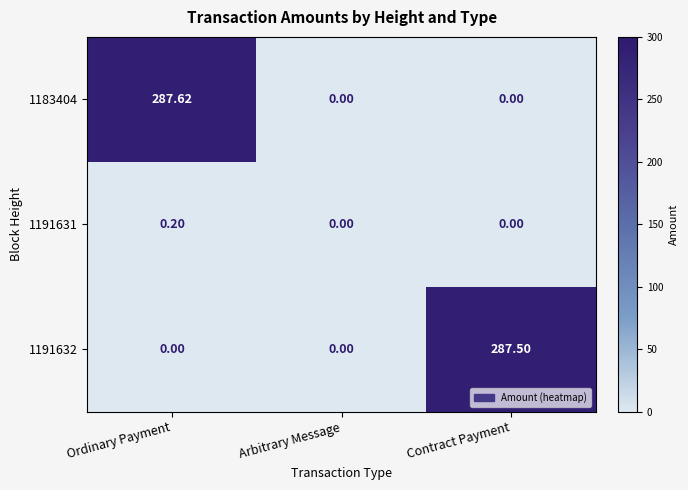

How many categories are shown in the chart?

3